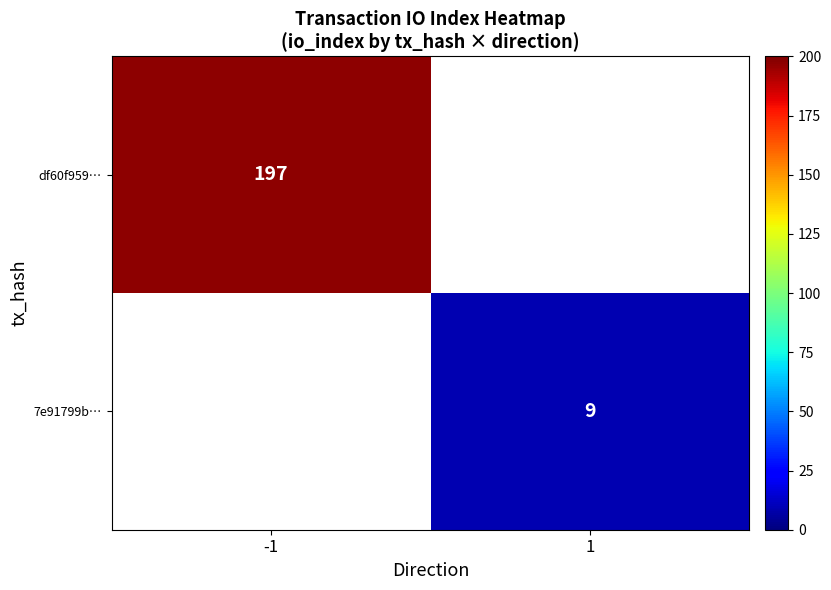

How many data points does each series have?

2